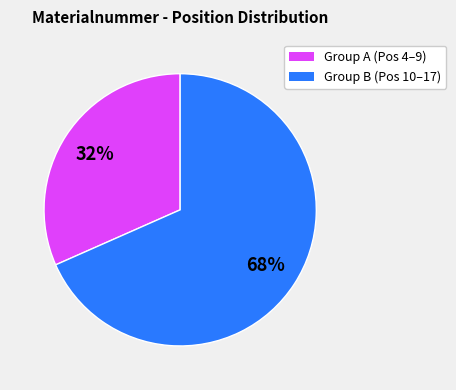

To the nearest percent, what is the average slice percentage?

50%